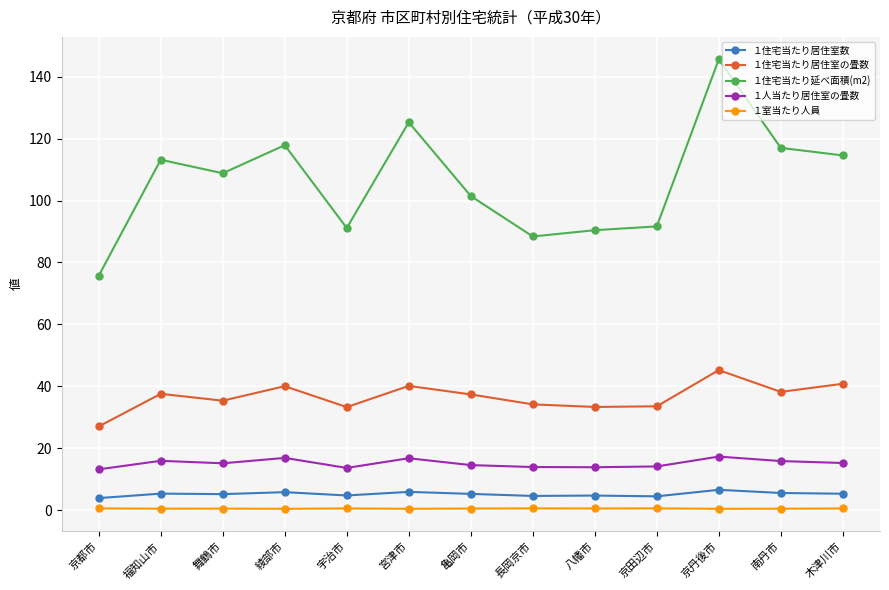

True or false: １住宅当たり居住室の畳数 has more than 1 interior local peaks.

True